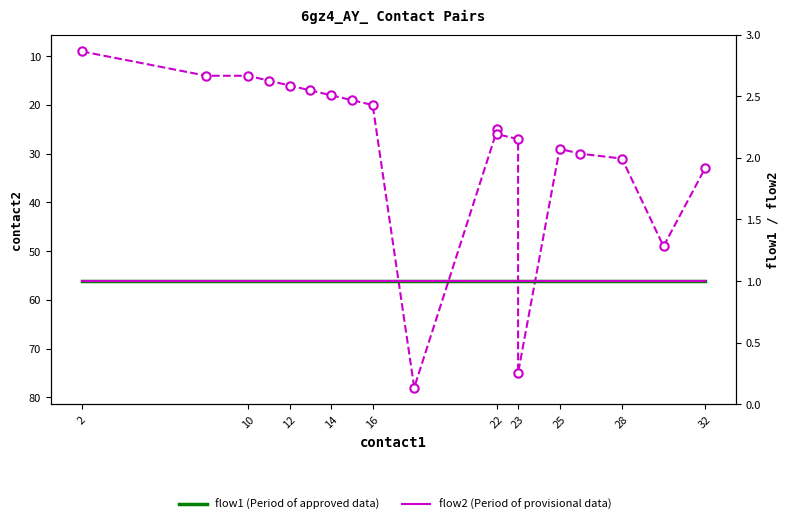

Read the flow1 value at 10.

1